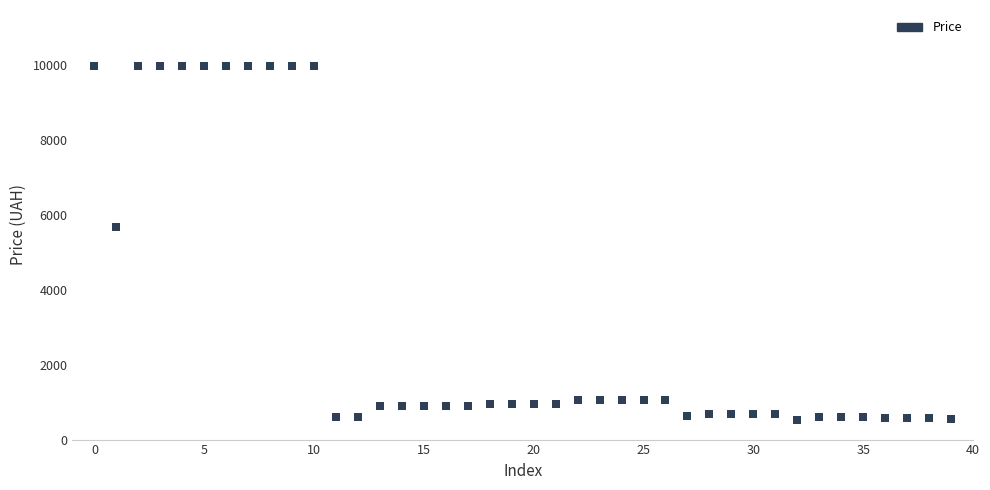

What is the range of Y values (max minus min)?

9443.7